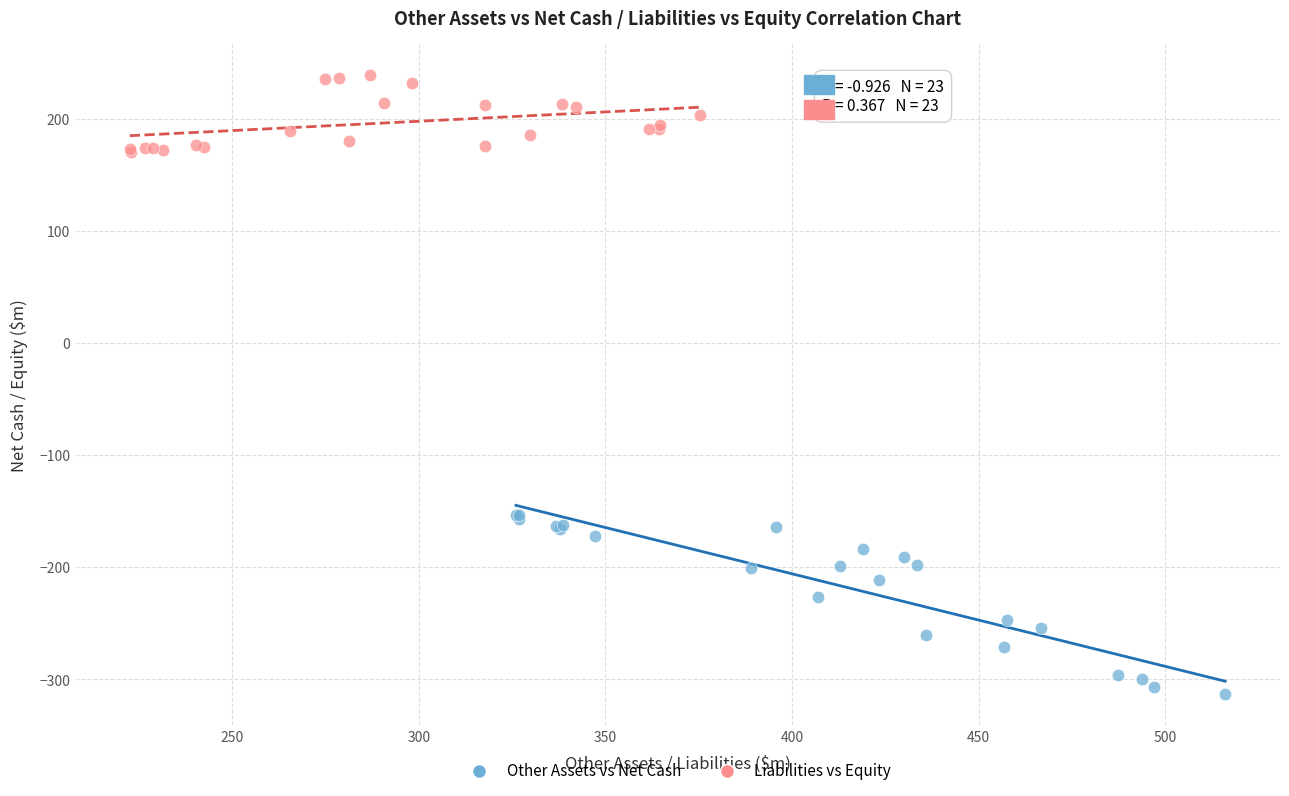

What are all the series names shown in the legend?

Other Assets vs Net Cash, Liabilities vs Equity